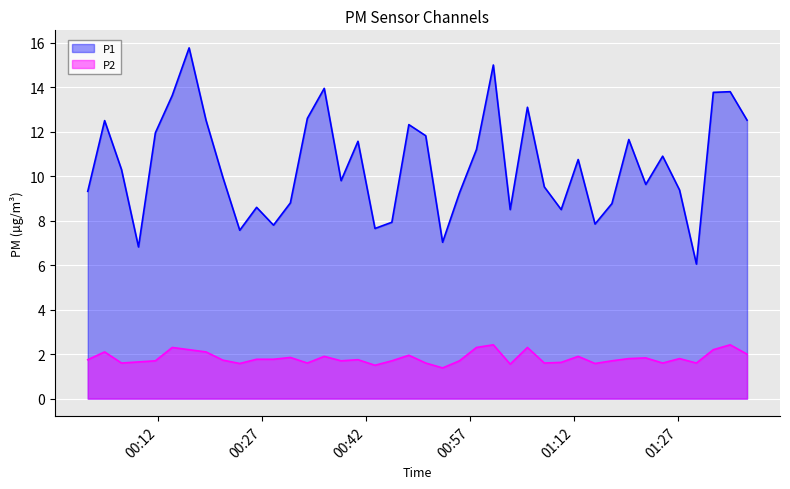

Which series has the largest range (max minus min)?

P1